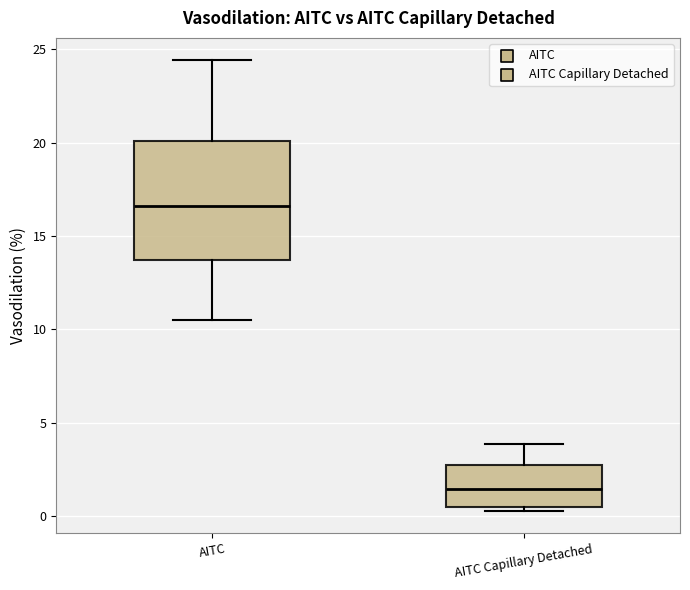

Which box's median line is the highest?

AITC